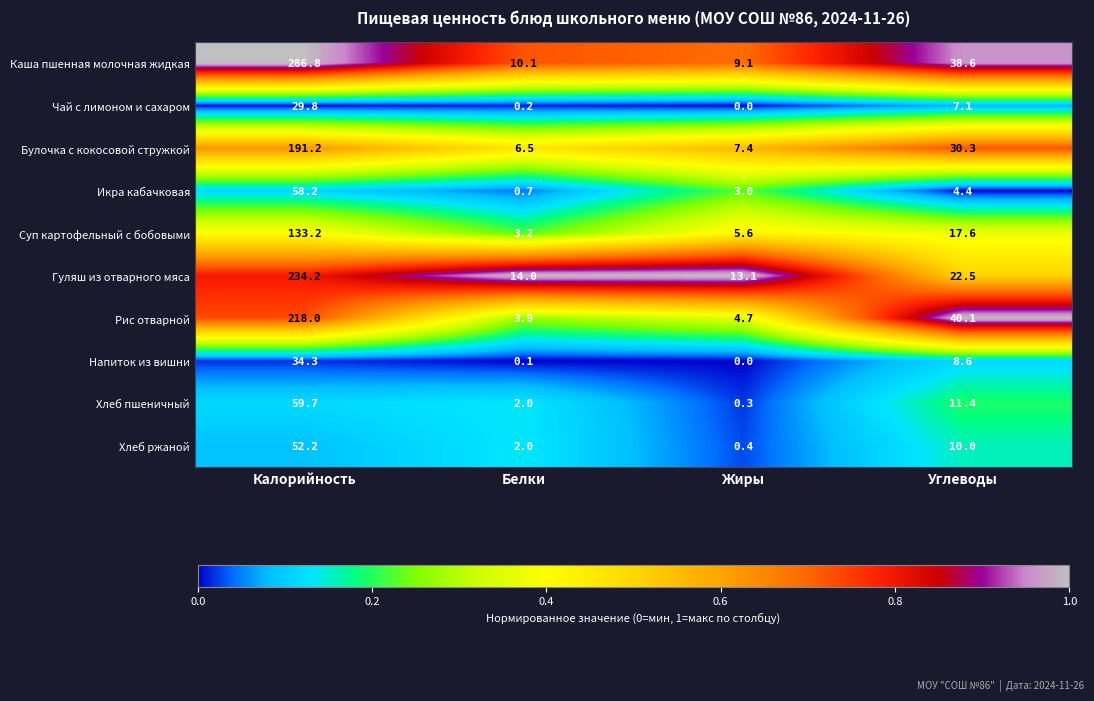

What is the total value across all series at Углеводы?

190.6